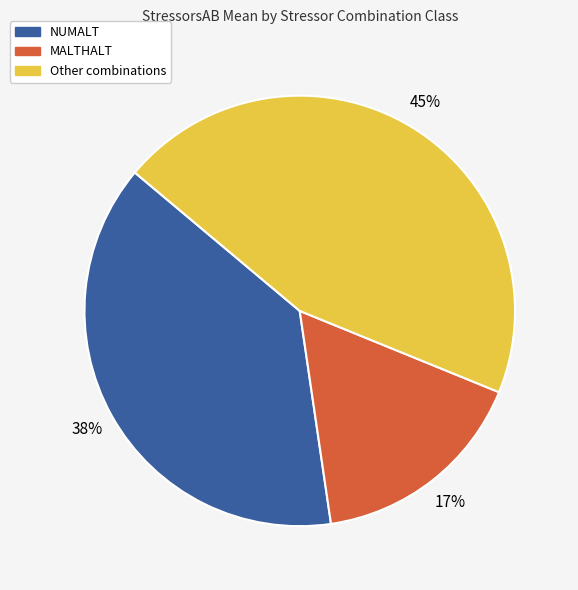

Count the number of slices in the pie.

3